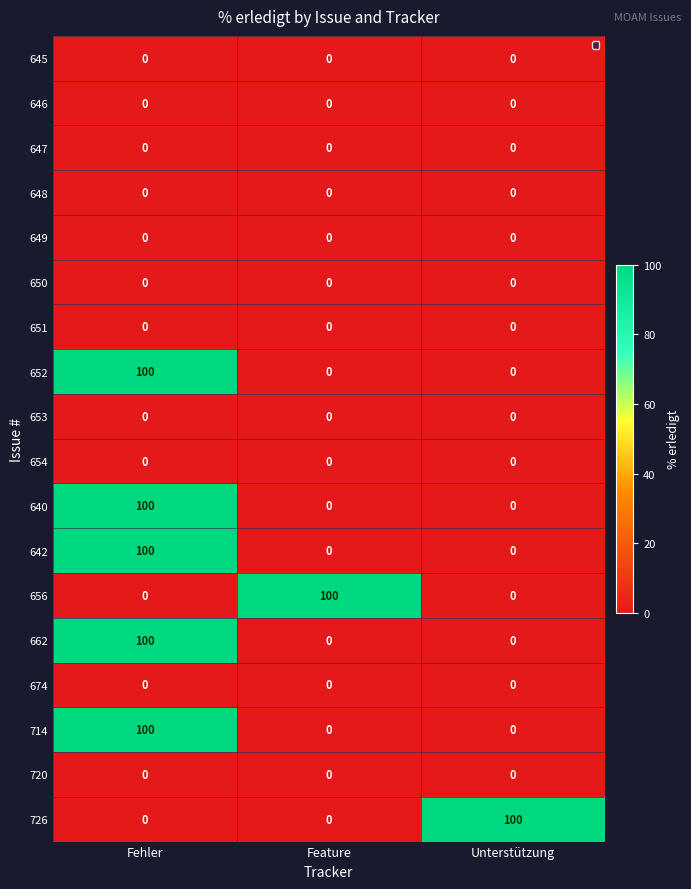

Is it true that 650 equals 0 at Fehler?

True